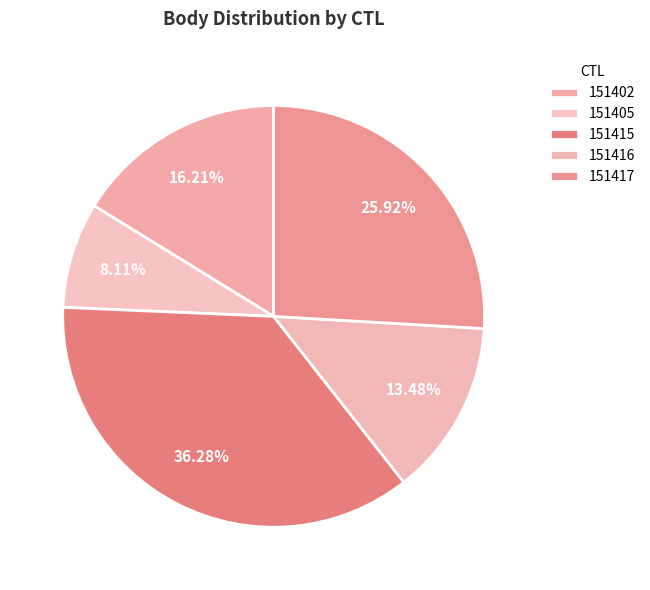

To the nearest percent, what portion does 151405 represent?

8%